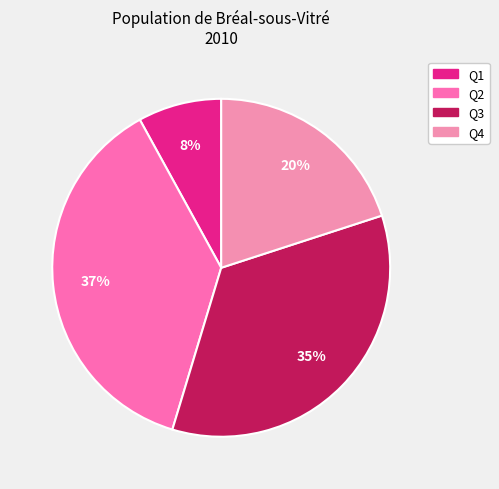

Is Q2 the majority of the pie?

No